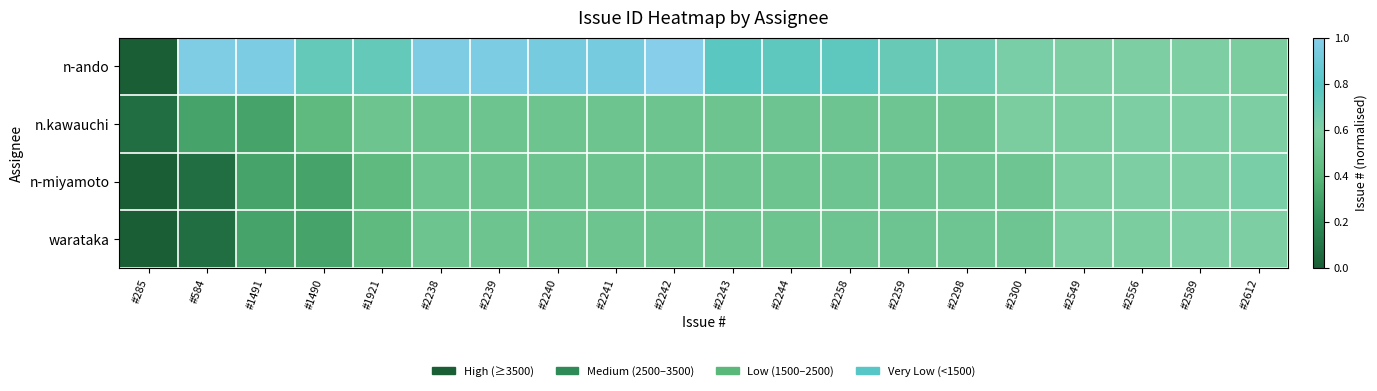

At how many categories does at least one series exceed 0?

20